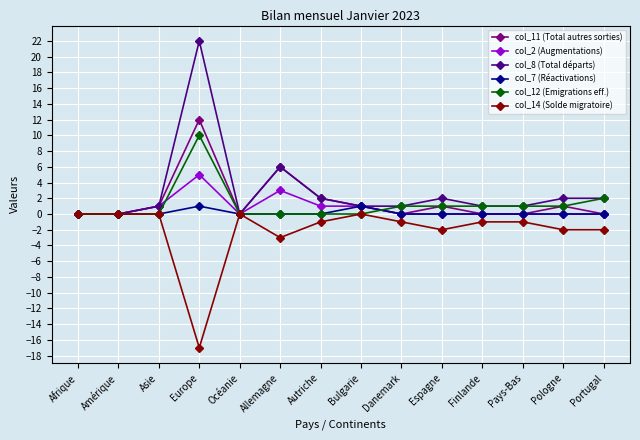

What is the total value across all series at Europe?

33